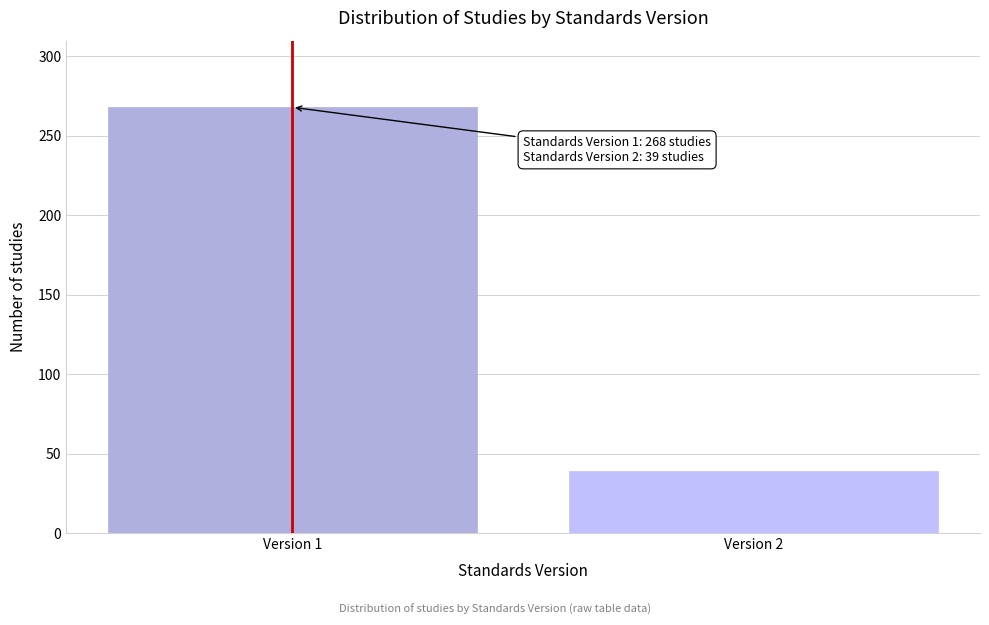

Reading left to right, list all the values displayed in this chart.

268	39